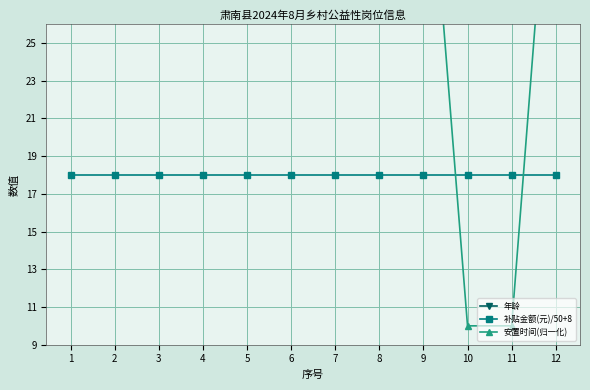

Where is 年龄 nearest to the value 50?

8